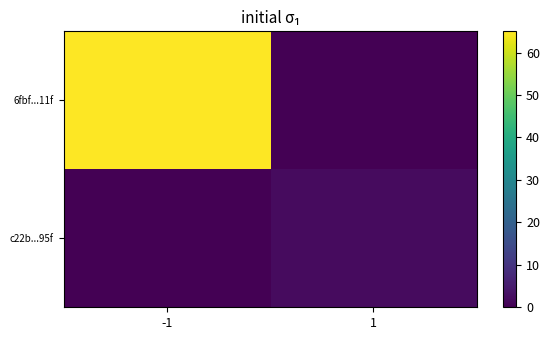

Which label corresponds to the largest value in the chart?

-1